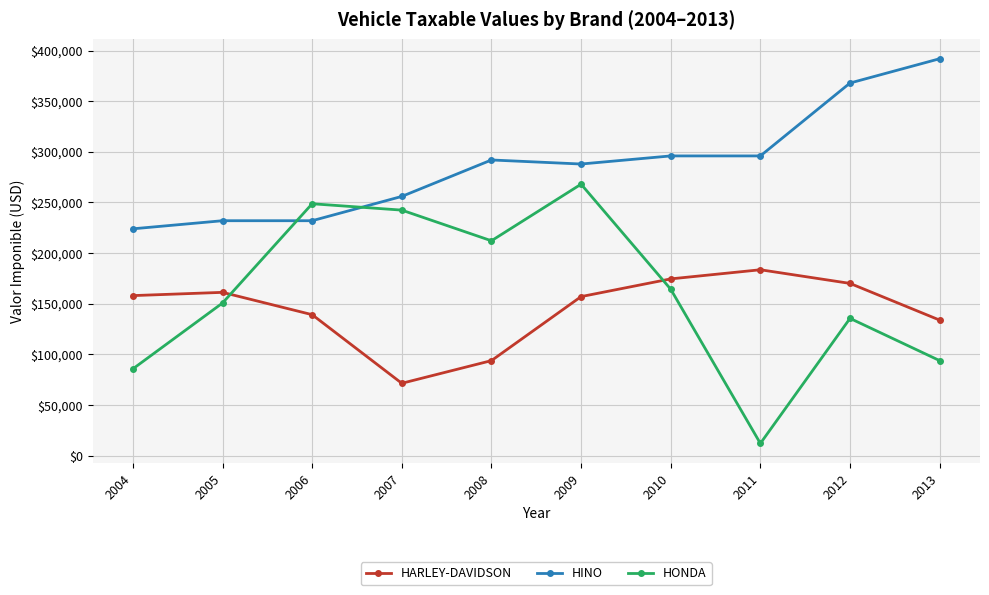

Which series has the widest spread of values?

HONDA